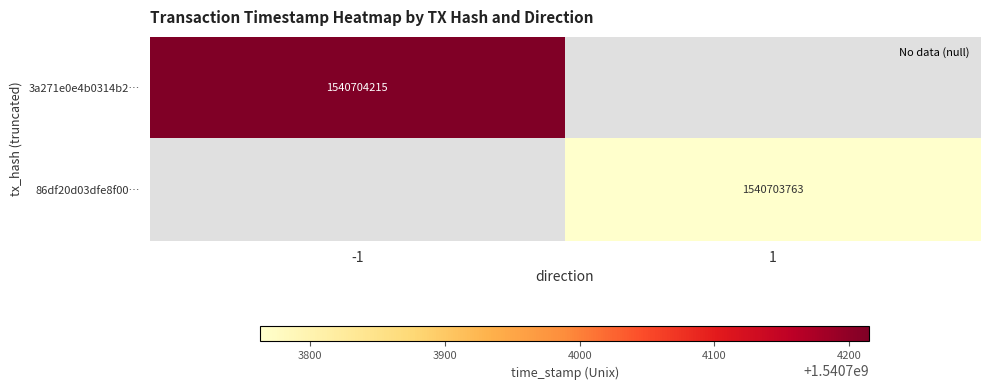

The 3a271e0e4b0314b2935da01a175decba2df671e series shows -2 at 0. True or false?

False